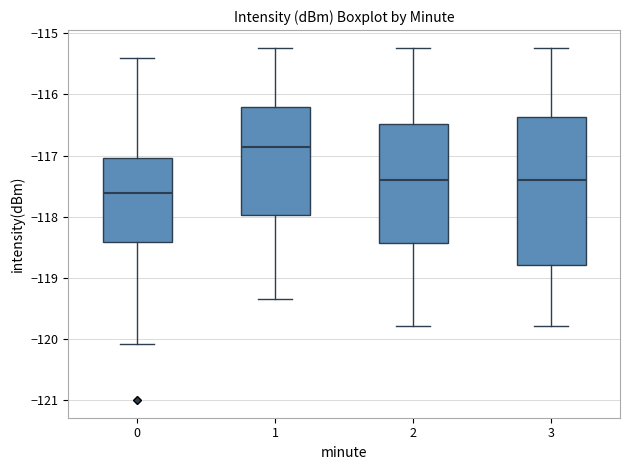

Which box's median line is the highest?

1